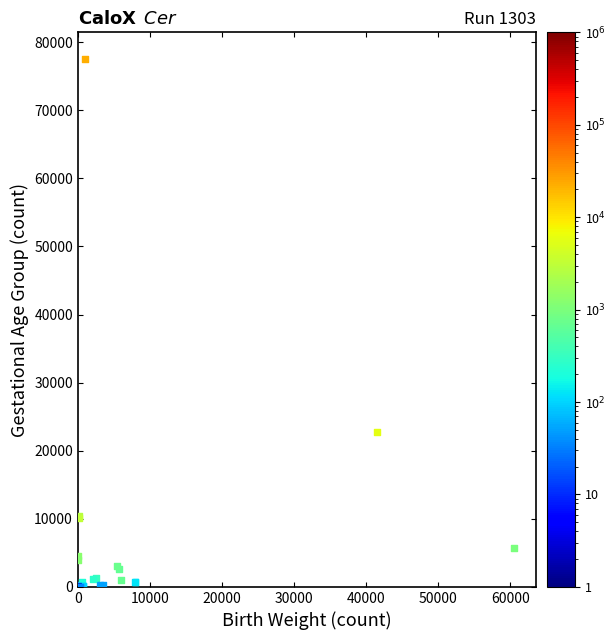

What Y value in the scatter plot is closest to 38783?

22812